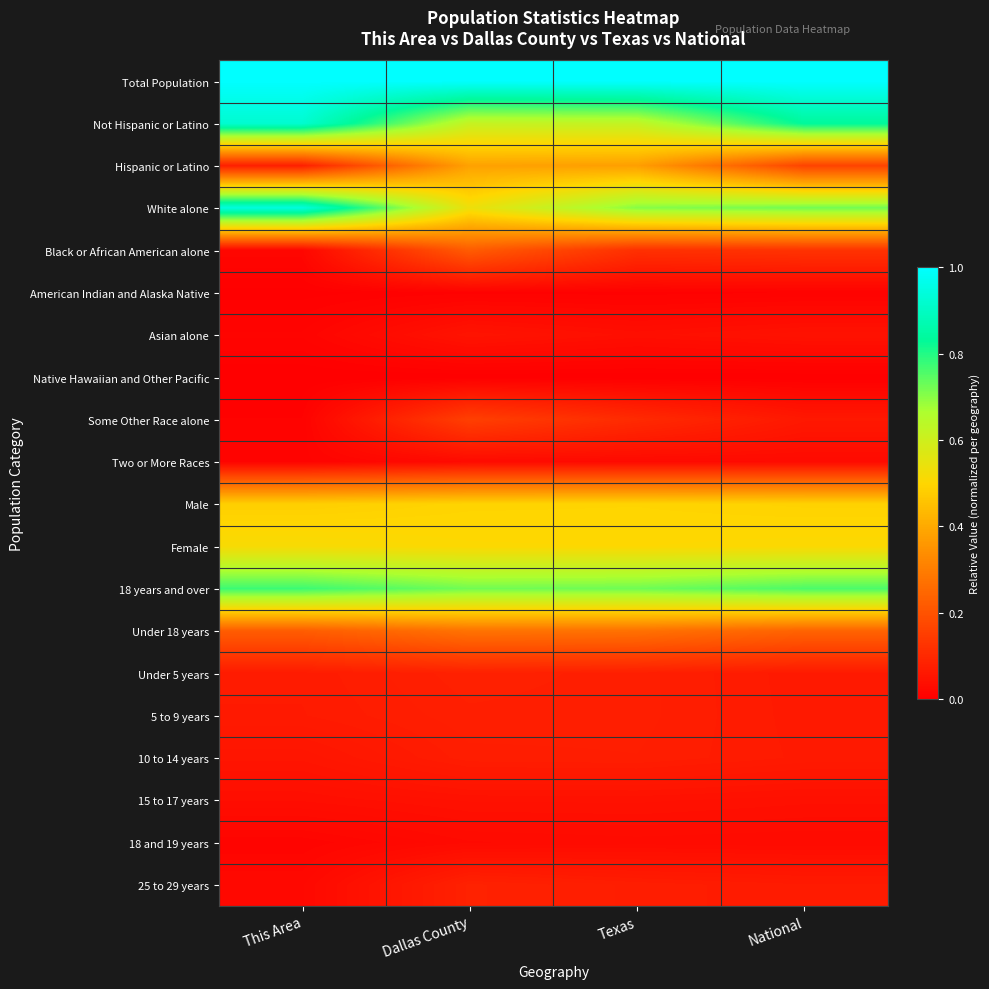

Which series has the largest range (max minus min)?

White alone